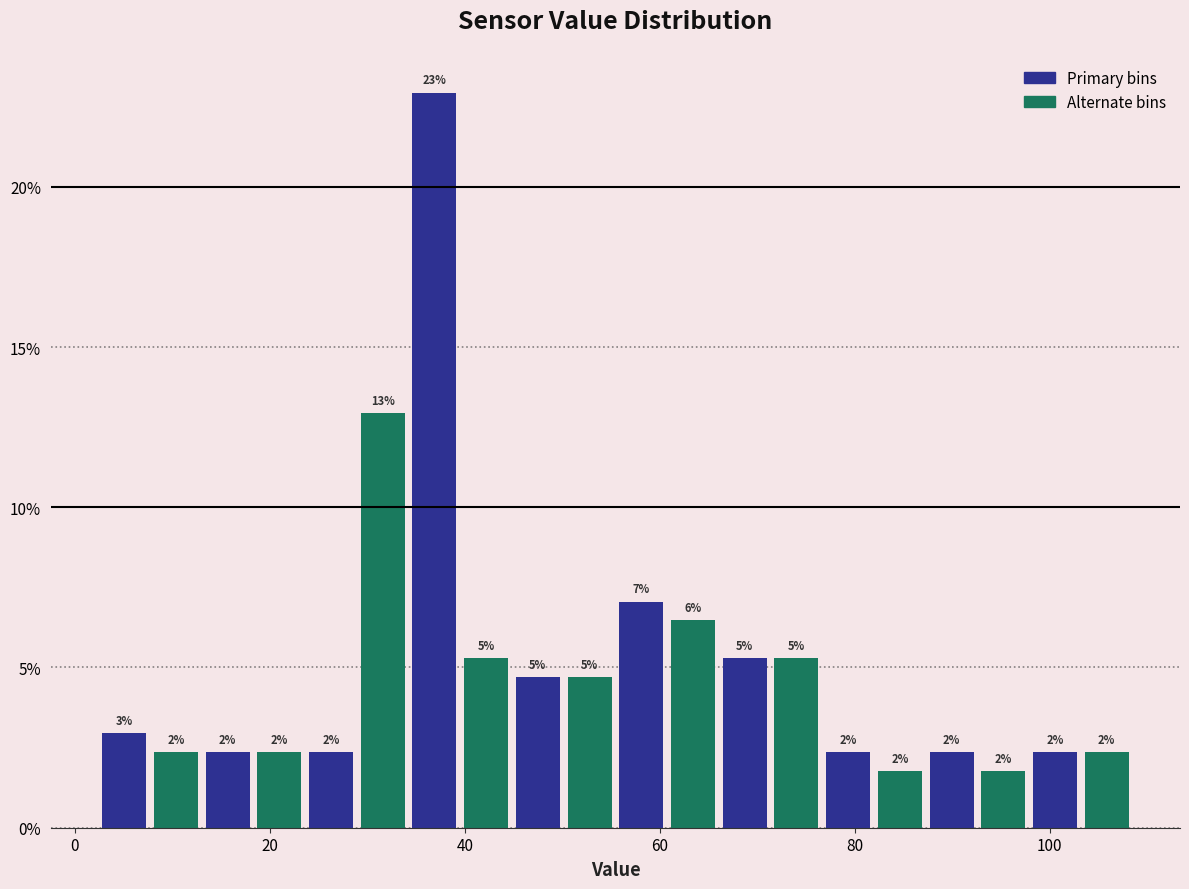

Read against the x-axis, roughly where is the centre of the tallest bar?

36